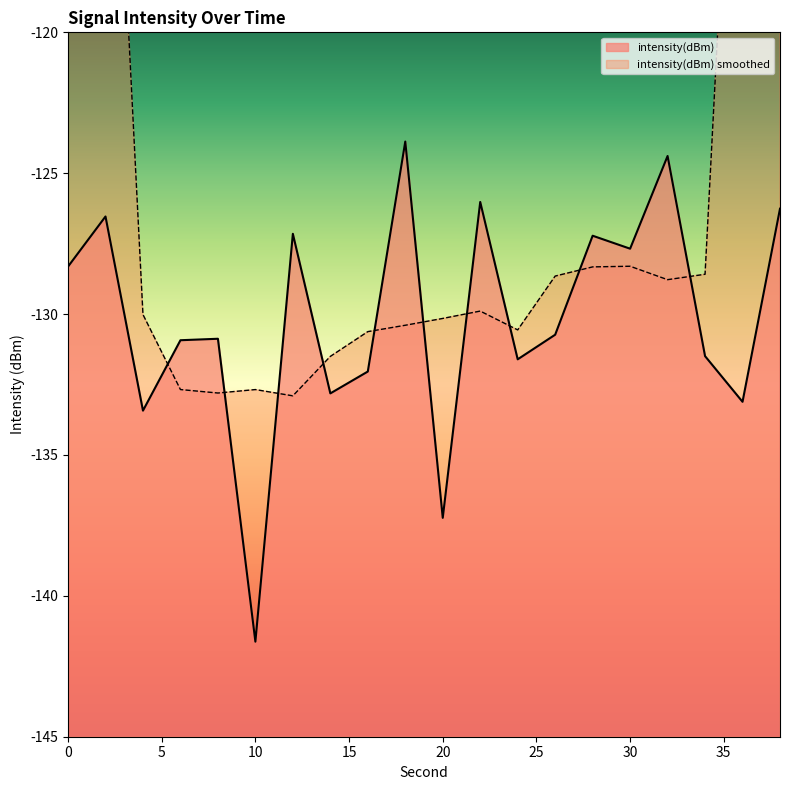

Reading right to left, list all the values displayed in this chart.

38=-126.3	36=-133.1	34=-131.5	32=-124.4	30=-127.7	28=-127.2	26=-130.7	24=-131.6	22=-126.0	20=-137.2	18=-123.9	16=-132.0	14=-132.8	12=-127.2	10=-141.6	8=-130.9	6=-130.9	4=-133.4	2=-126.5	0=-128.3